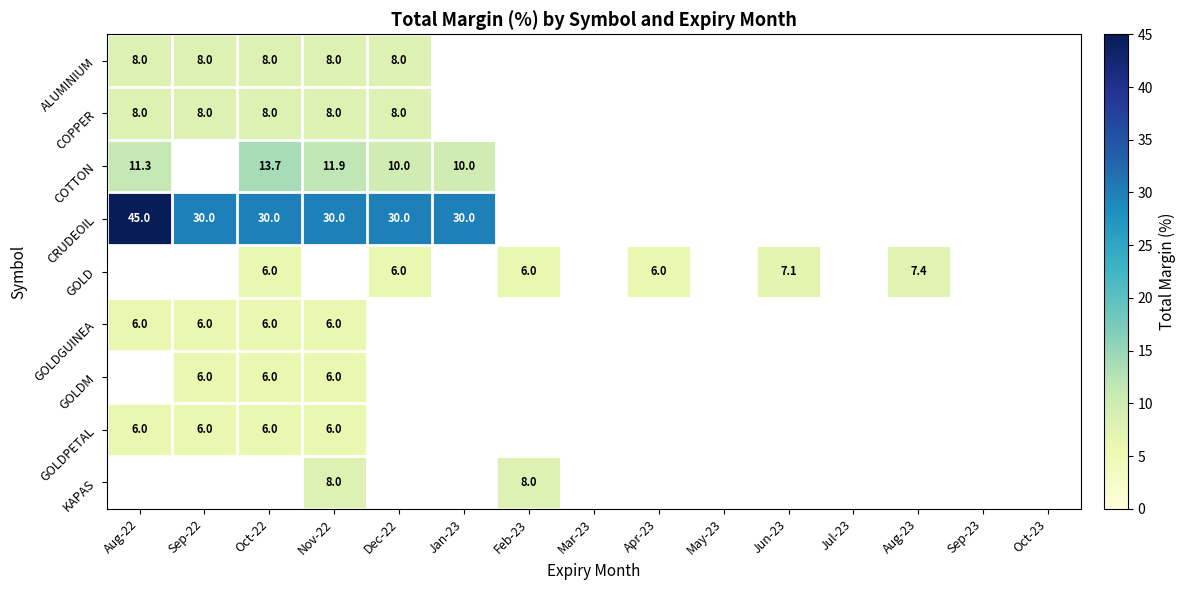

Is it true that COTTON equals 11.3 at Aug-22?

True